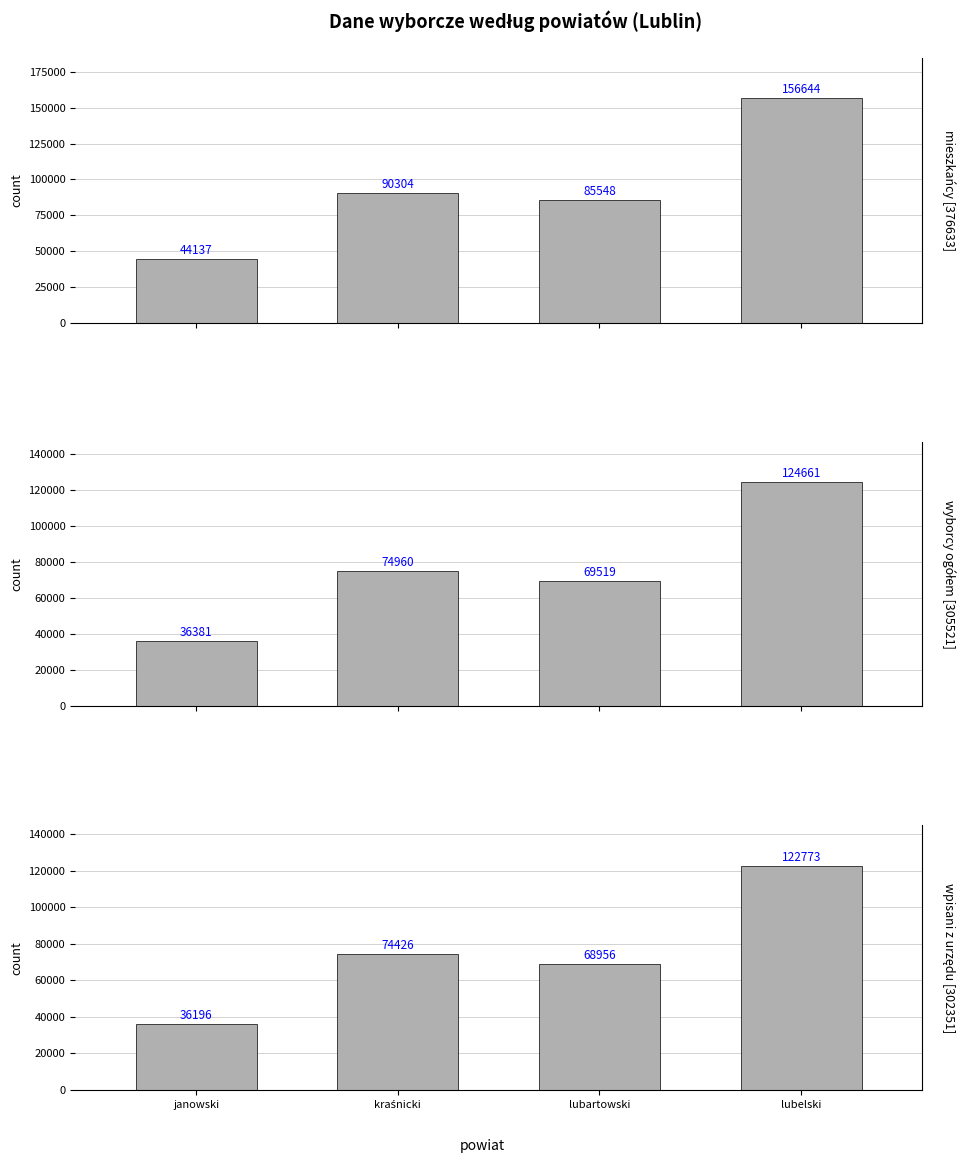

What is the highest value of the Liczba wyborców wpisanych z urzędu series?

122773